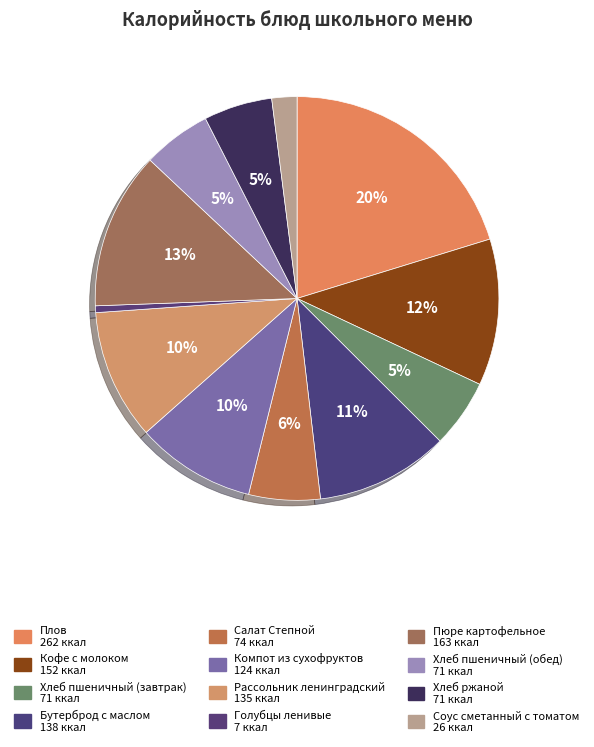

To the nearest percent, what portion does Кофе с молоком represent?

12%